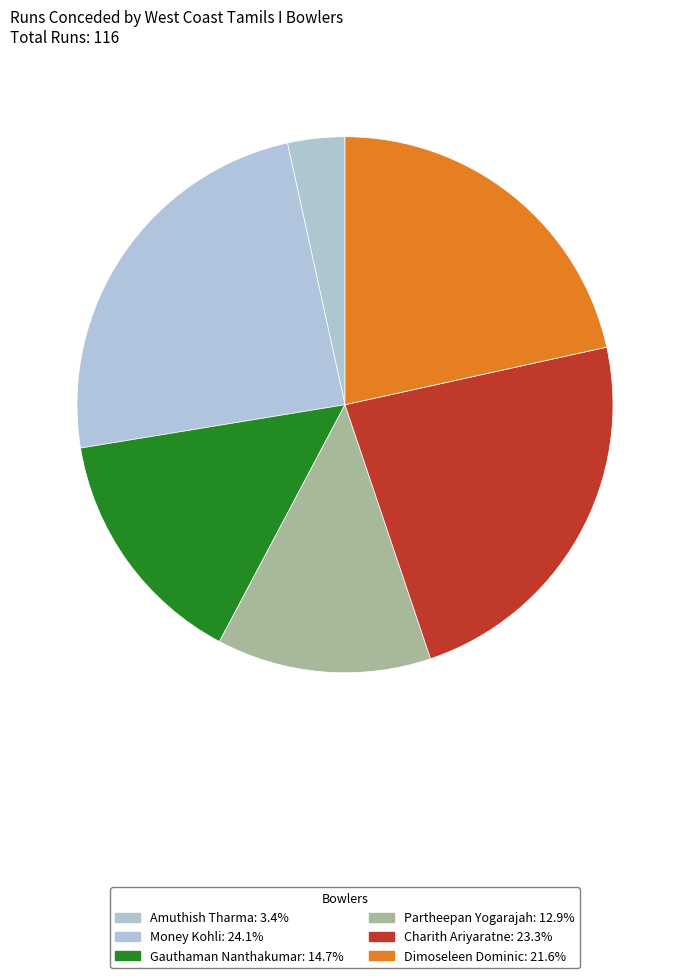

Is Gauthaman Nanthakumar the majority of the pie?

No